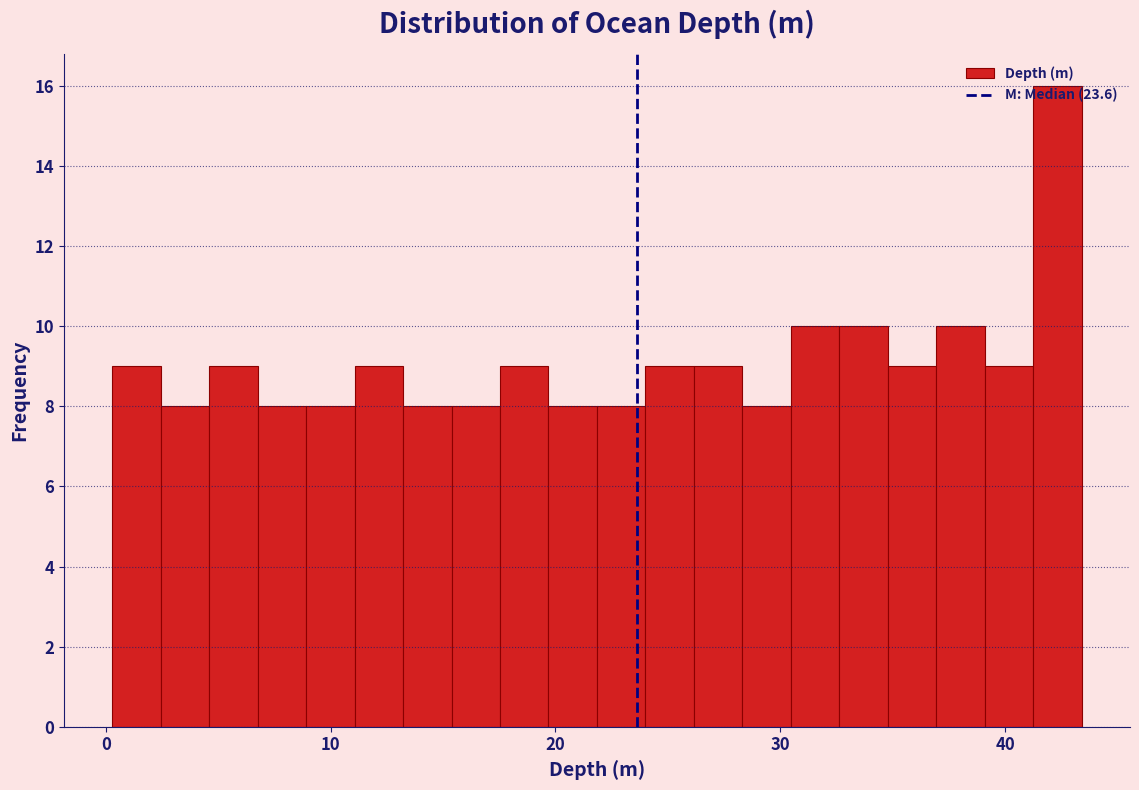

Around what value on the x-axis is the tallest bar? Give the approximate position of its centre, as read against the axis.

42